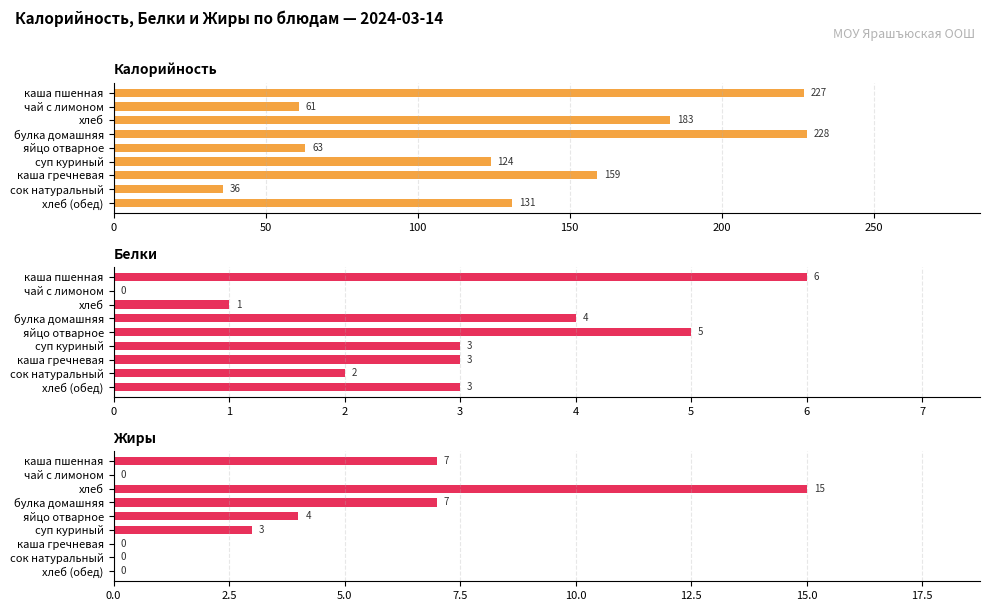

Which series changed the most between чай с лимоном and булка домашняя?

Калорийность